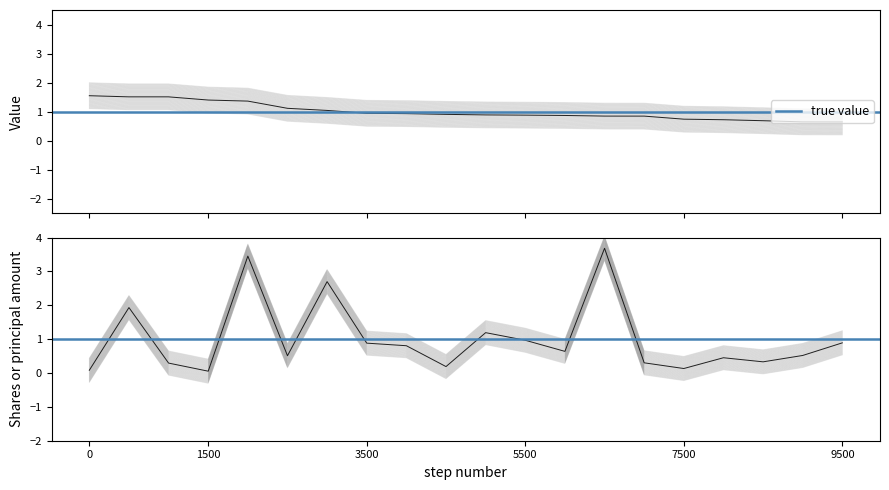

In Shares or principal amount, how many points are higher than both neighbors (excluding endpoints)?

6